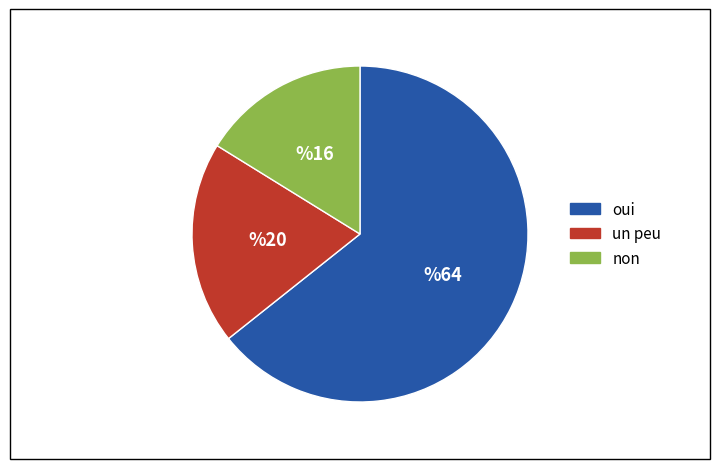

Is there a majority slice in this chart?

Yes